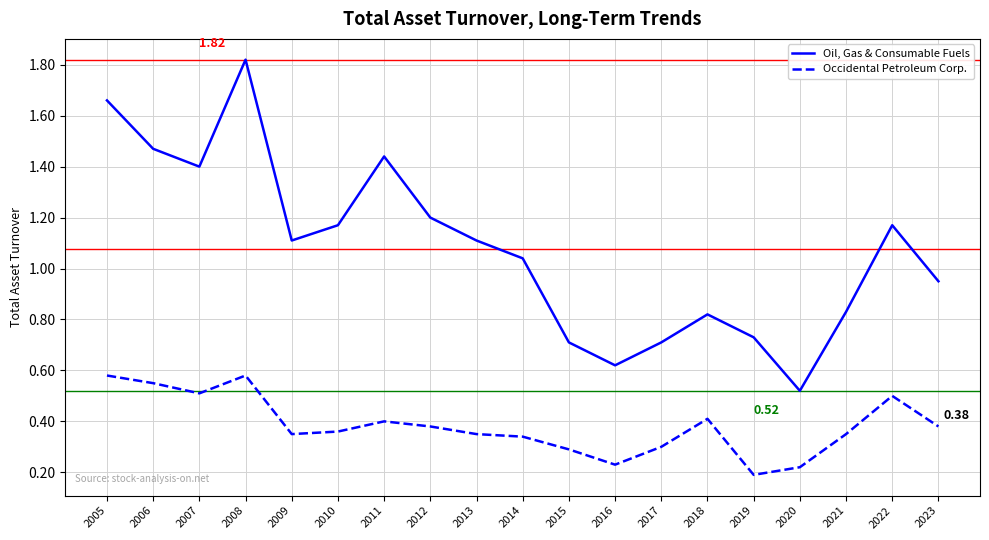

True or false: Occidental Petroleum Corp. and Oil, Gas & Consumable Fuels cross at least once.

False